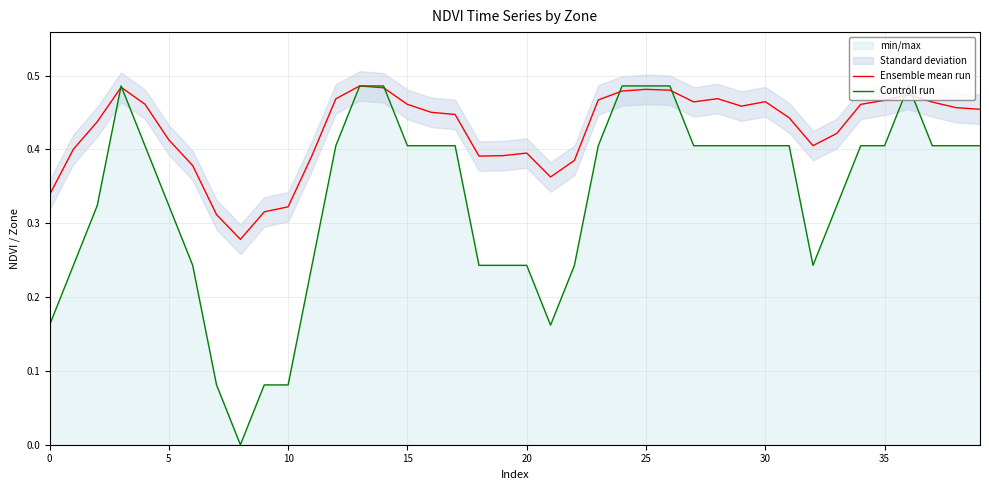

What is the sum of all Ensemble mean run values?

17.1